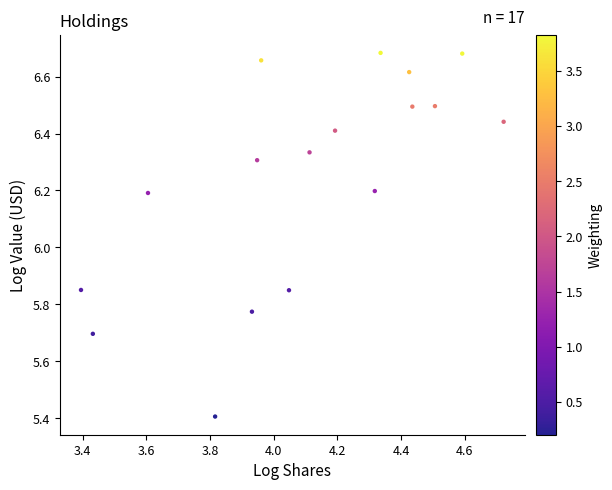

What is the range of X values (max minus min)?

1.3